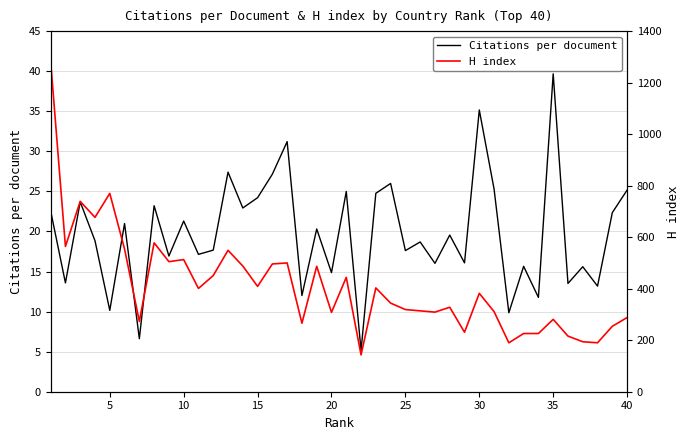

True or false: Citations per document has a value of 44.8 at 40.

False